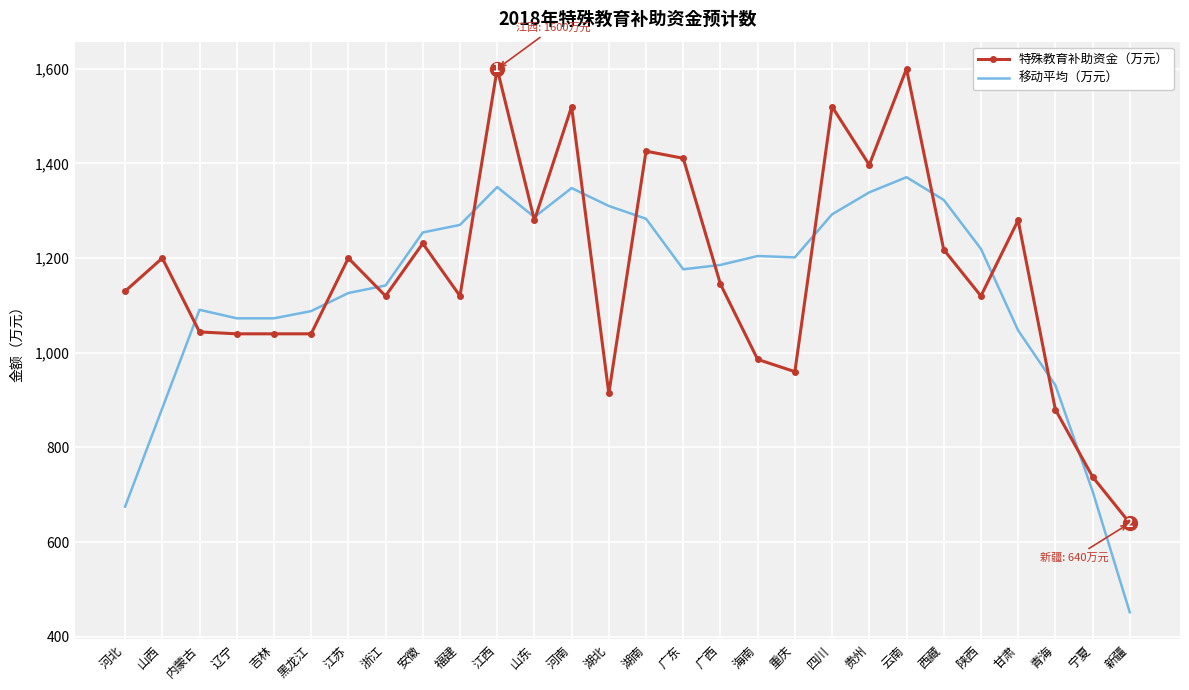

Count the number of data series in this chart.

2